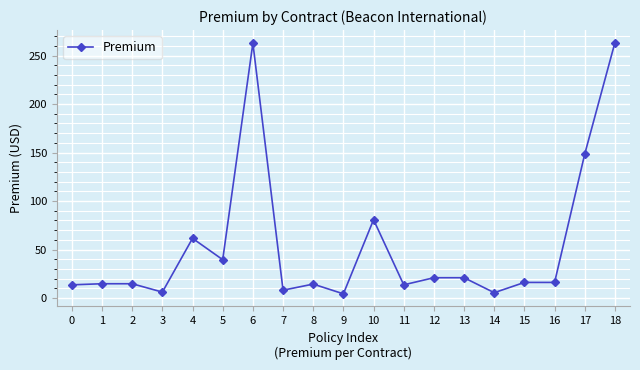

Is this an area chart (filled region under the line)?

No